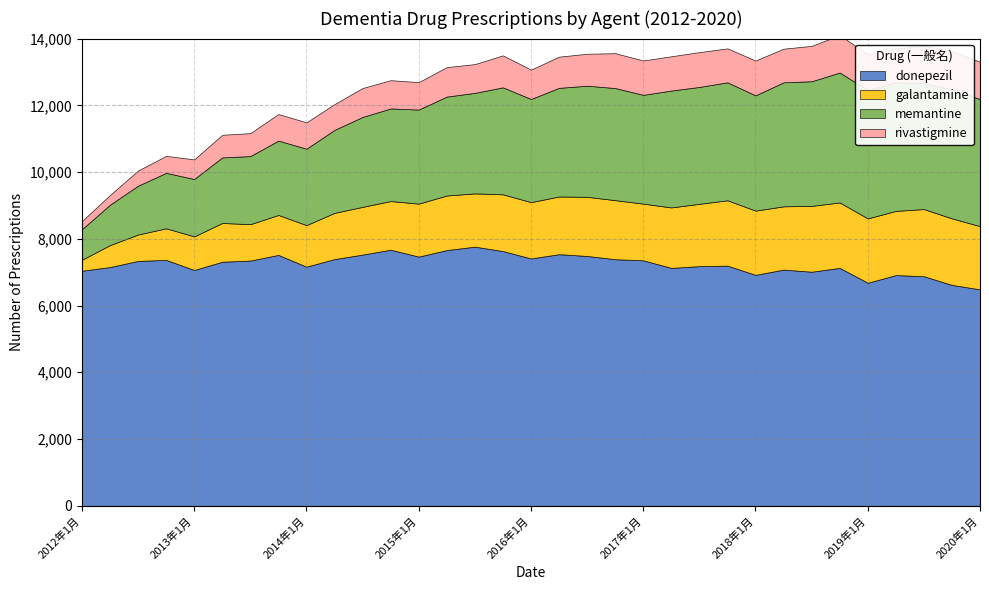

True or false: galantamine and memantine intersect in this chart.

False